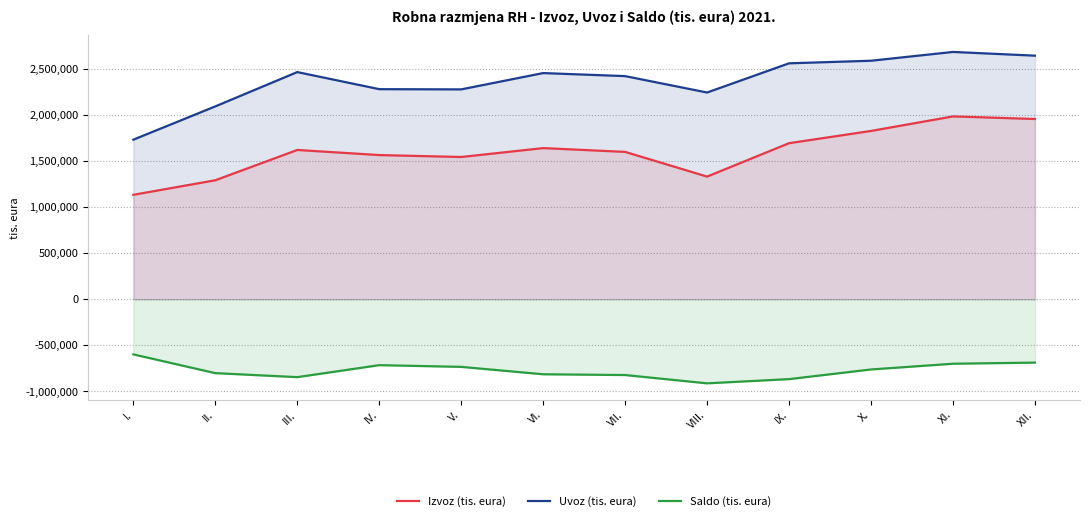

Which series has the largest total across all categories?

Uvoz (tis. eura)